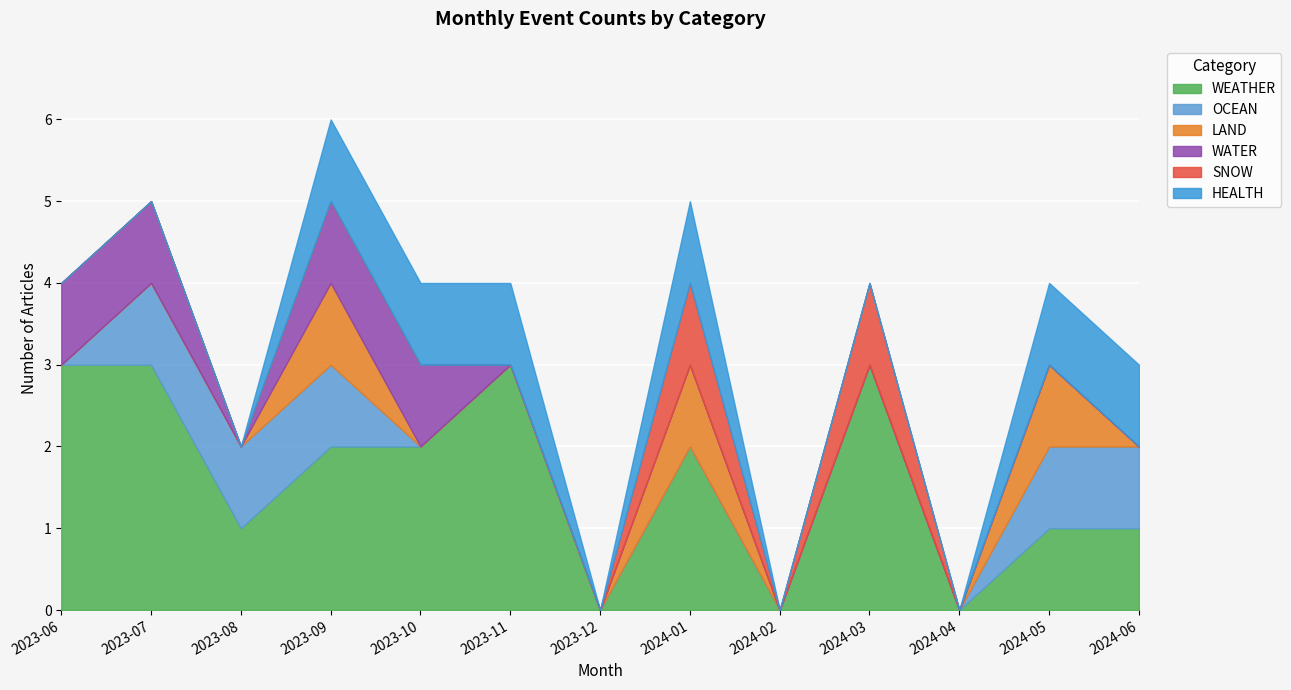

At how many categories does at least one series exceed 2?

4